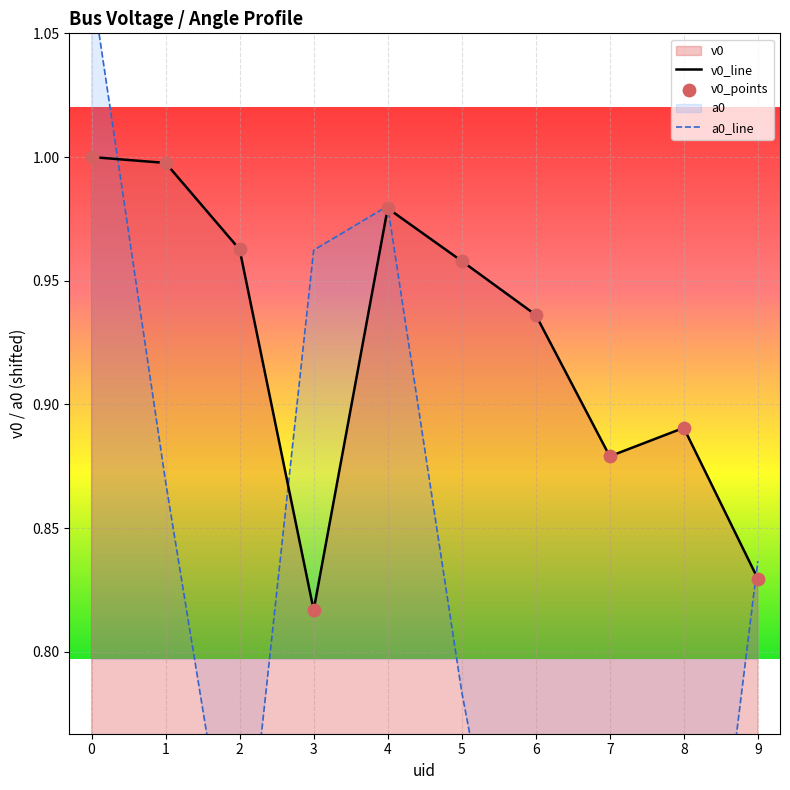

What is the total value across all series at 1?

2.9